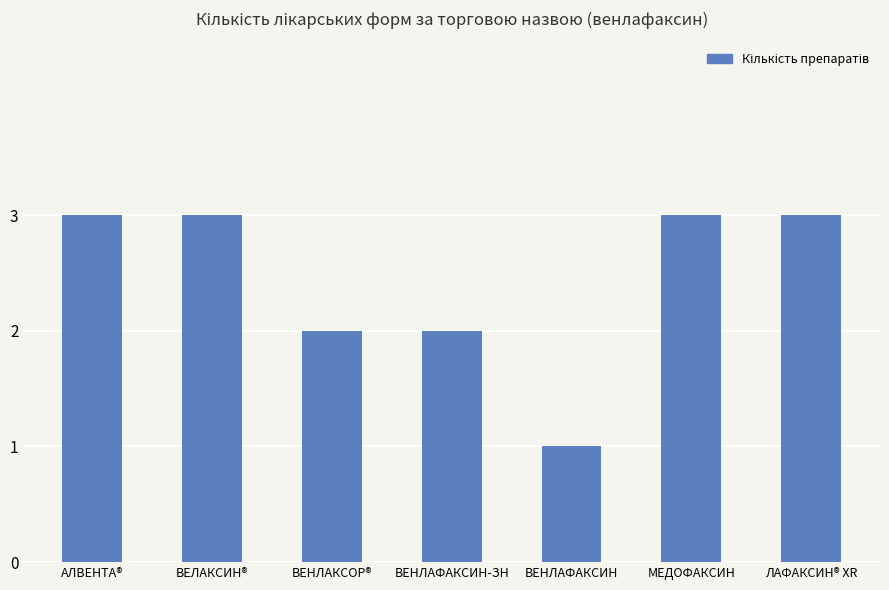

Does the chart contain stacked bars?

No